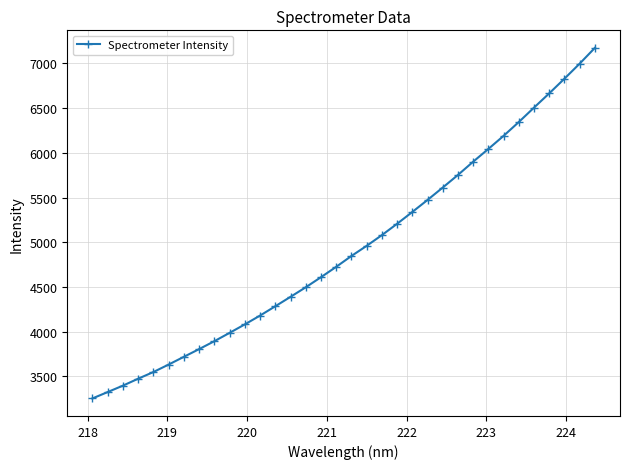

Does the chart have visible grid lines?

Yes